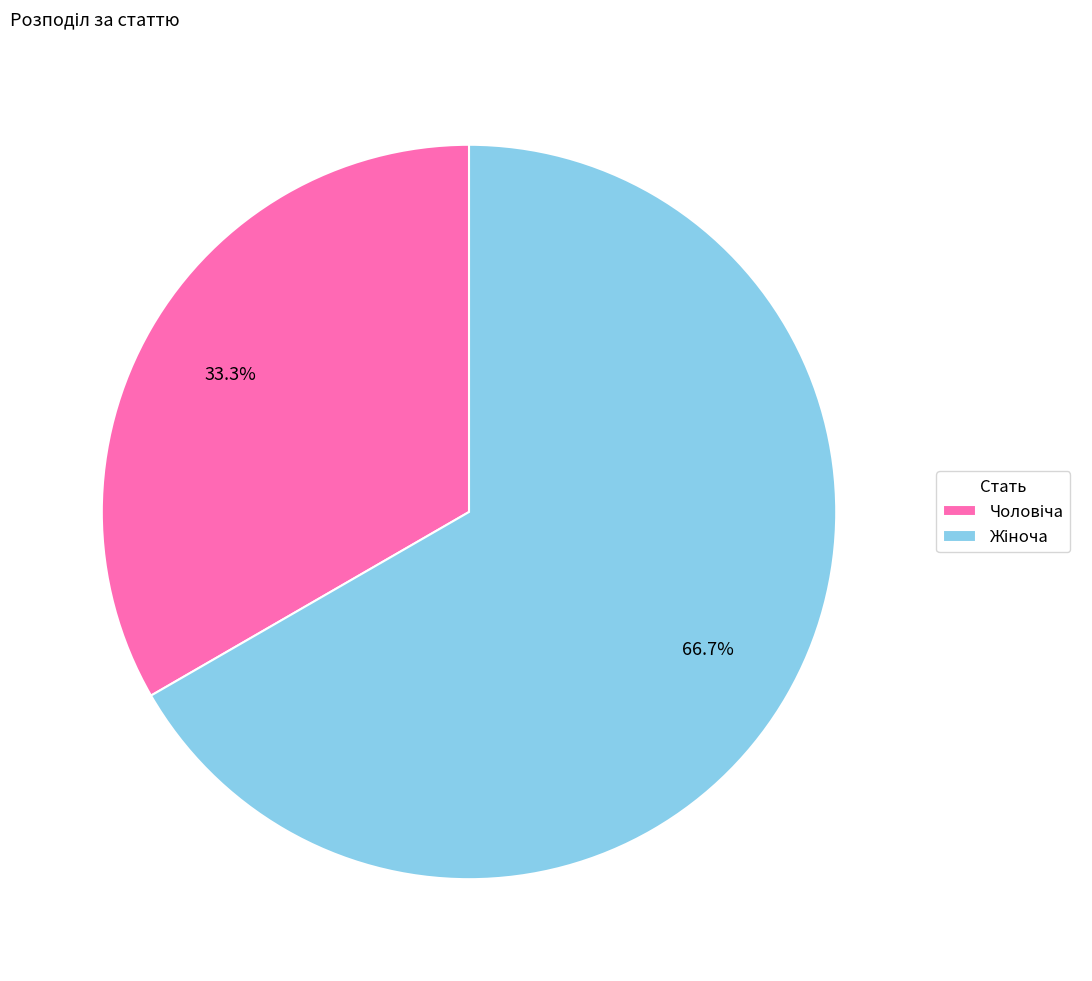

How many segments does this pie chart have?

2